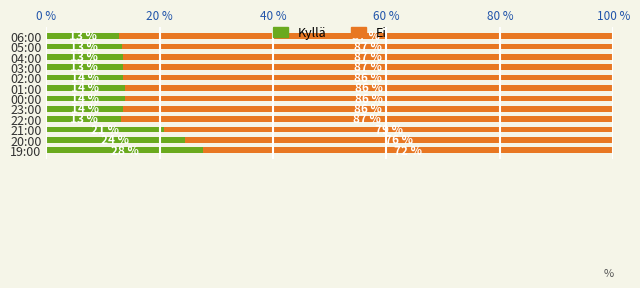

List the series in order of their overall mean, highest first.

Ei, Kyllä